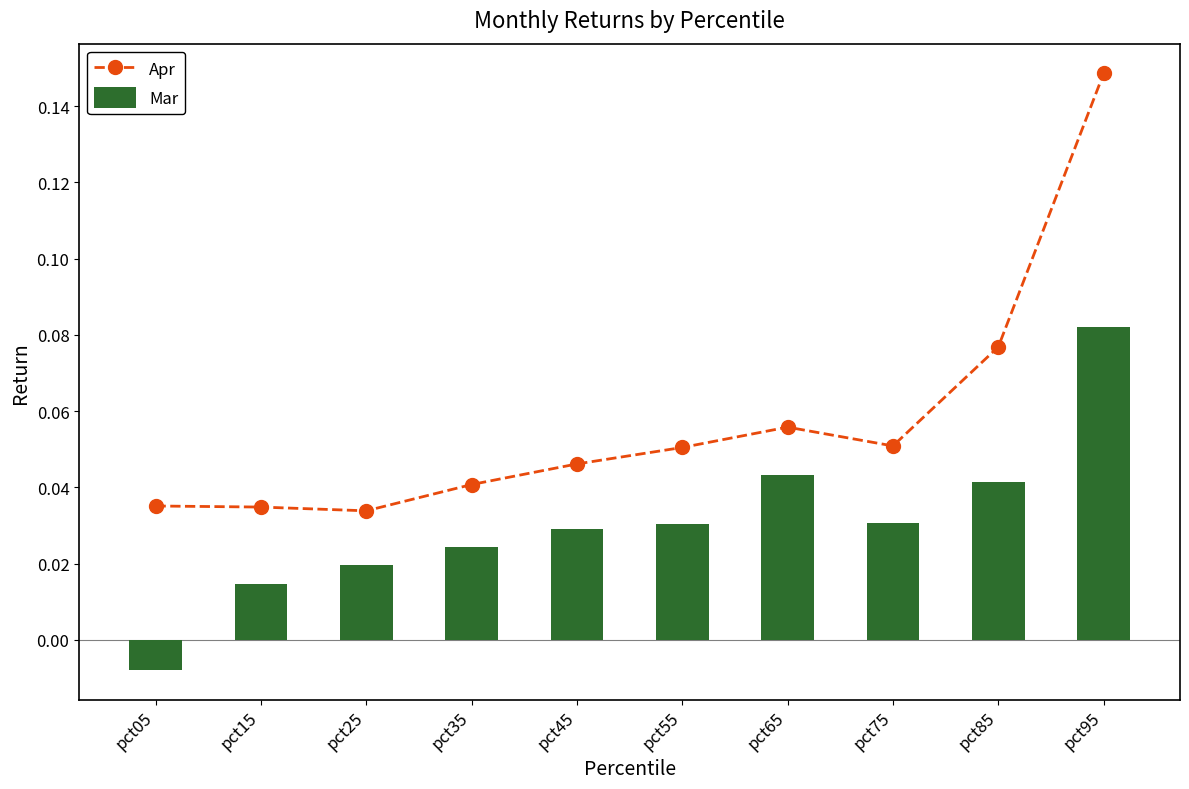

Is it true that Mar equals 0.0 at pct35?

False